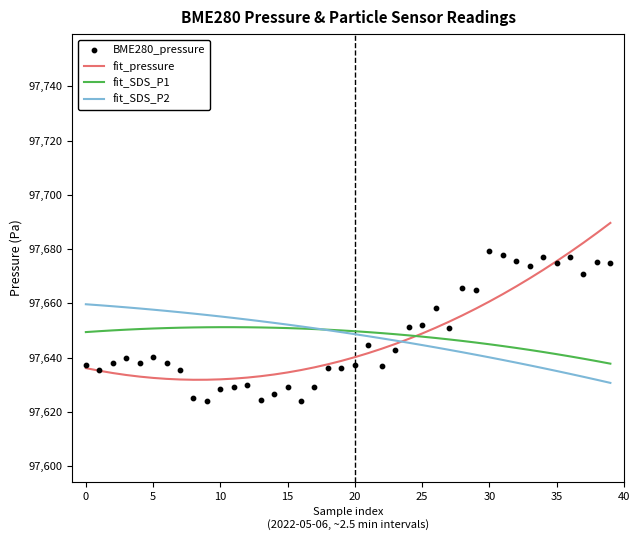

Which series has the largest total across all categories?

fit_SDS_P1